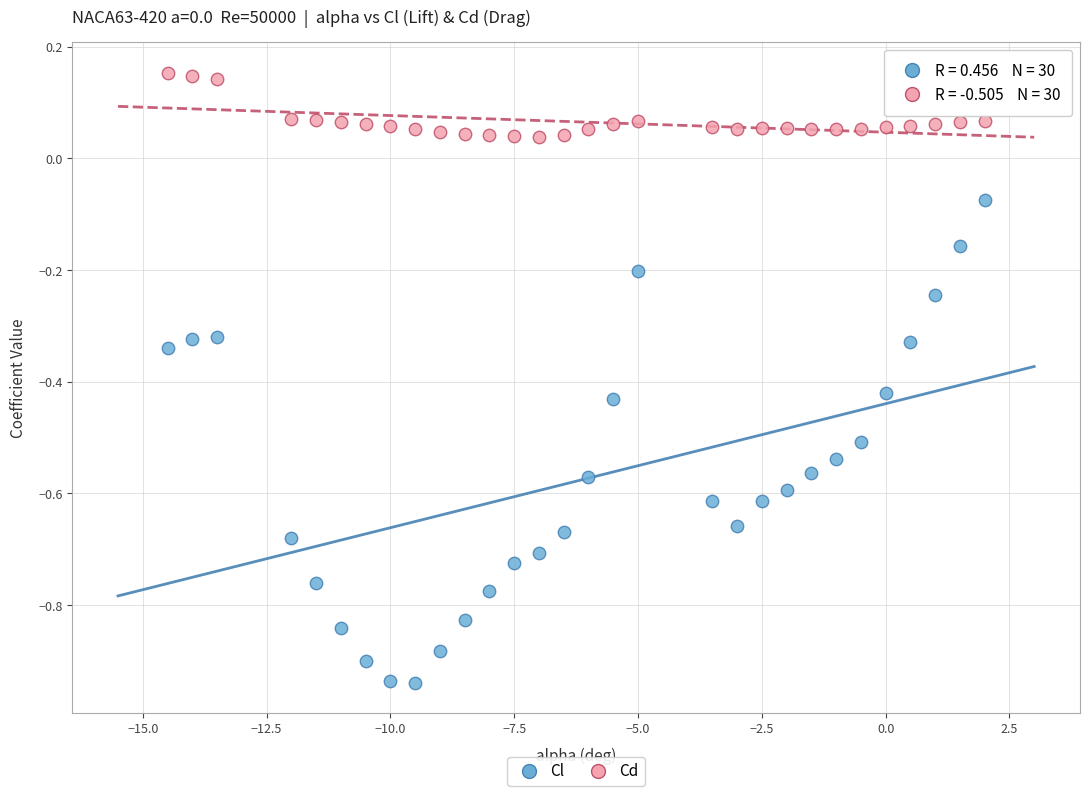

Across all data points, what is the range of X values (max minus min)?

16.5